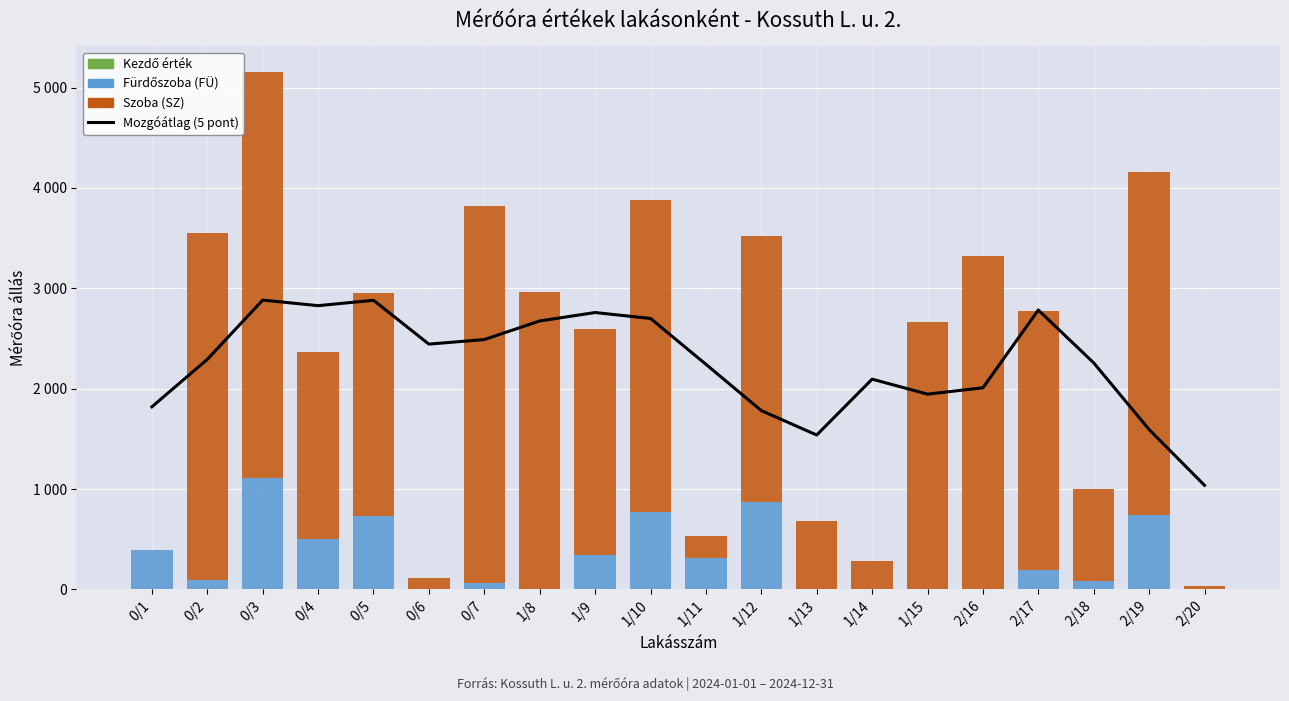

How many data points in Mozgóátlag (5 pont) are less than 2292?

10